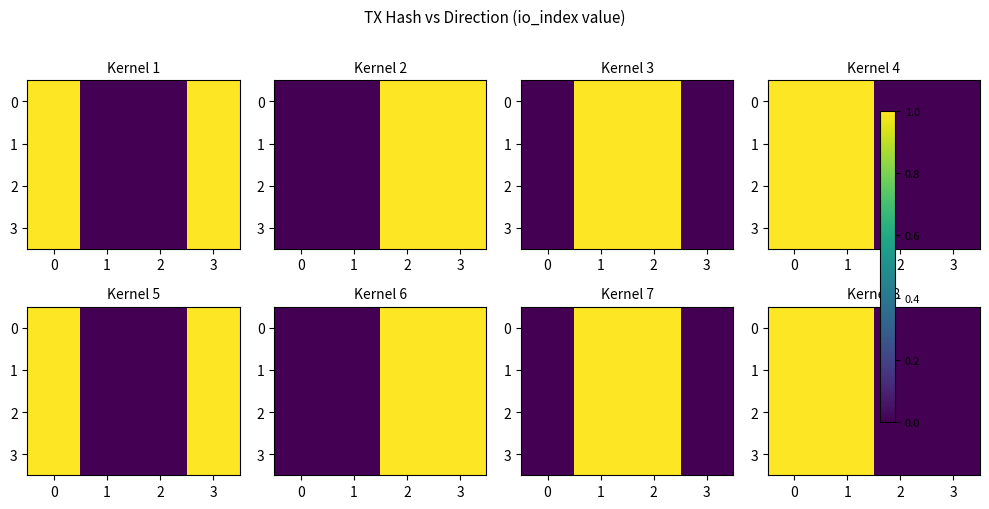

What is the difference between the second highest and second lowest values in the 3 series?

1